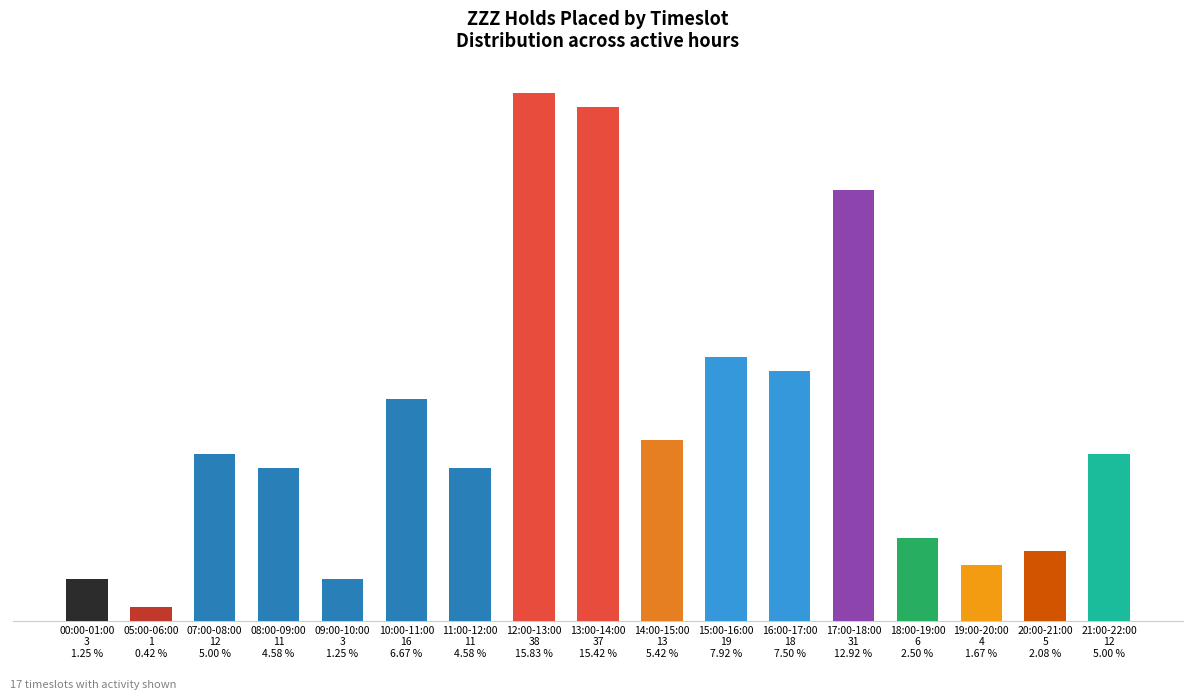

What is the approximate value at 09:00-10:00
3
1.25 %?

3